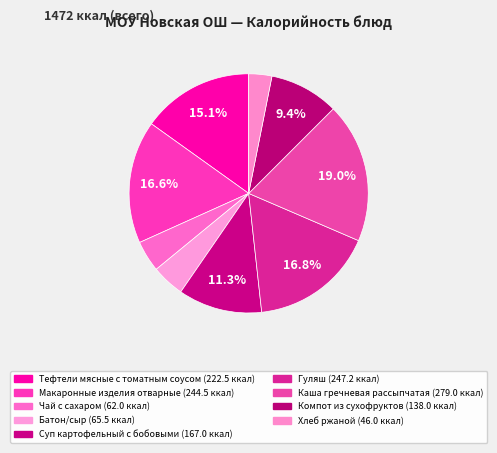

To the nearest percent, what is the difference between the Чай с сахаром and Тефтели мясные с томатным соусом slice percentages?

11%